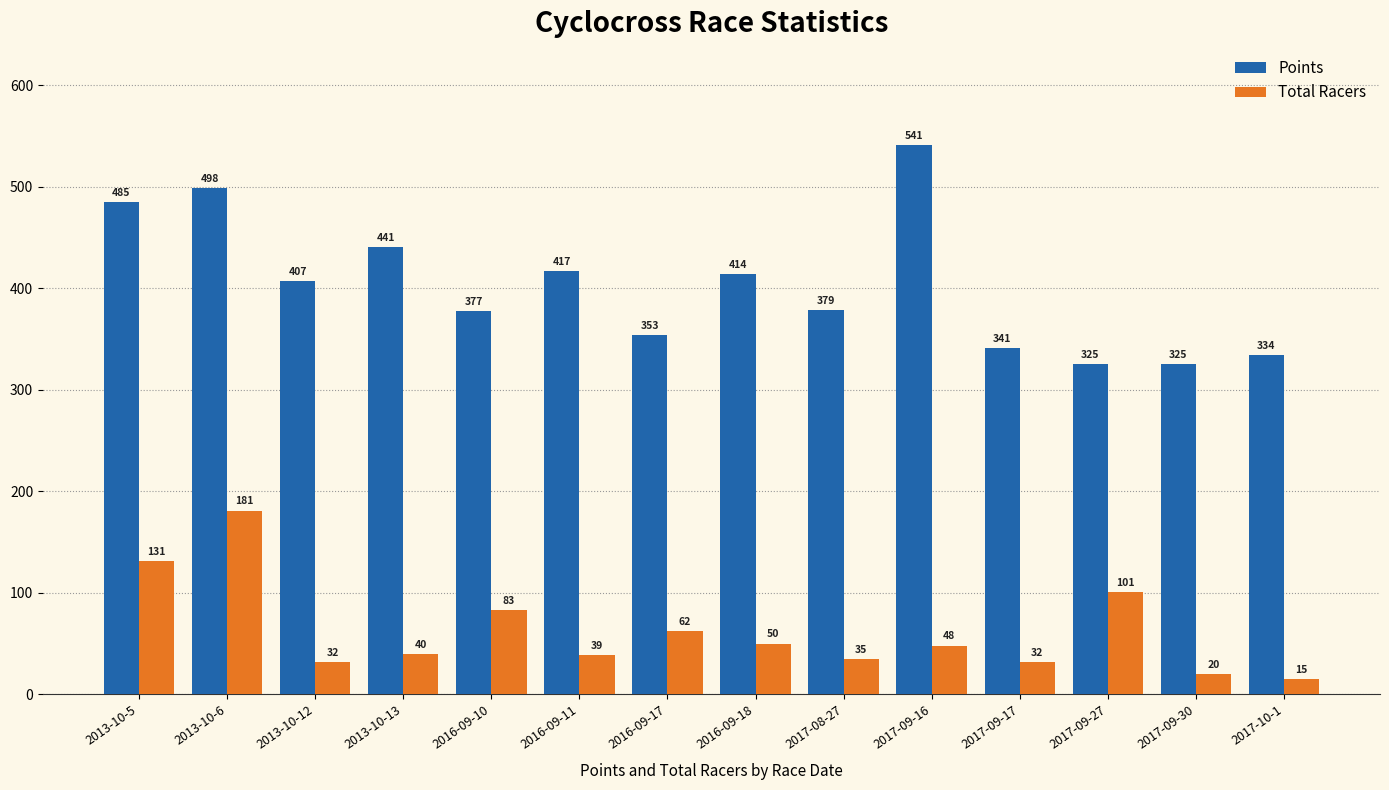

Rank the series at 2017-09-30 from lowest to highest value.

Total Racers, Points